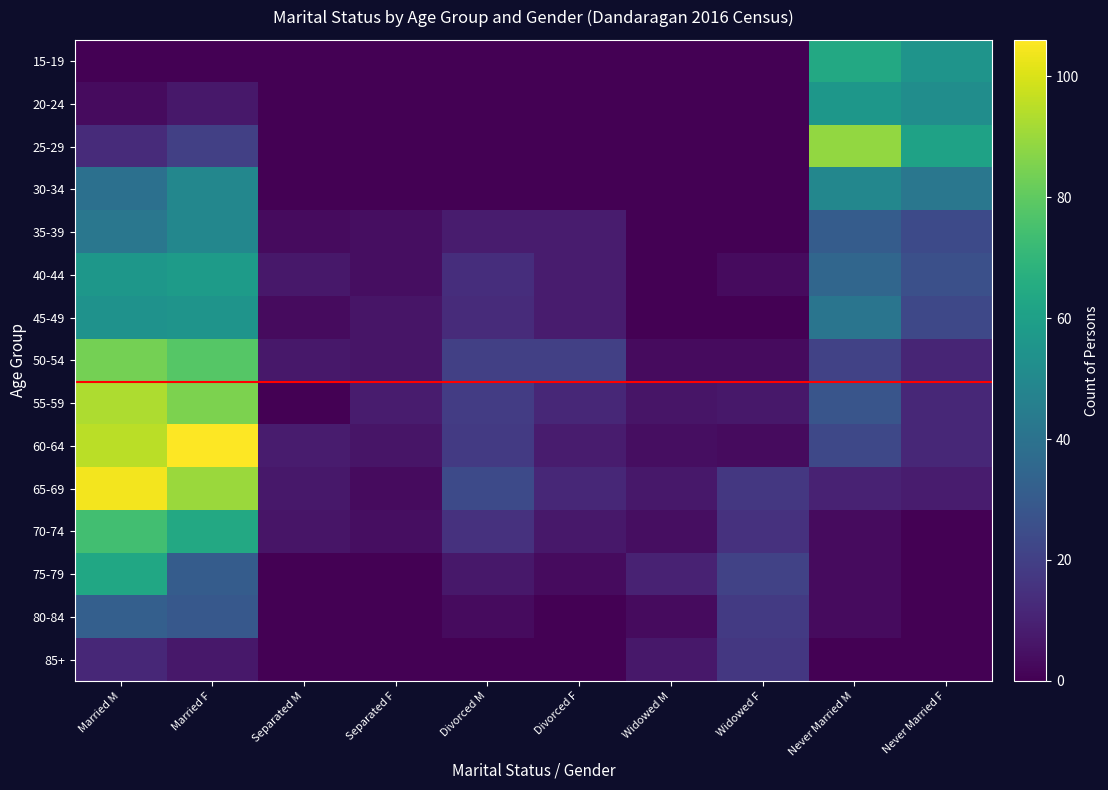

At how many categories does at least one series exceed 91?

2